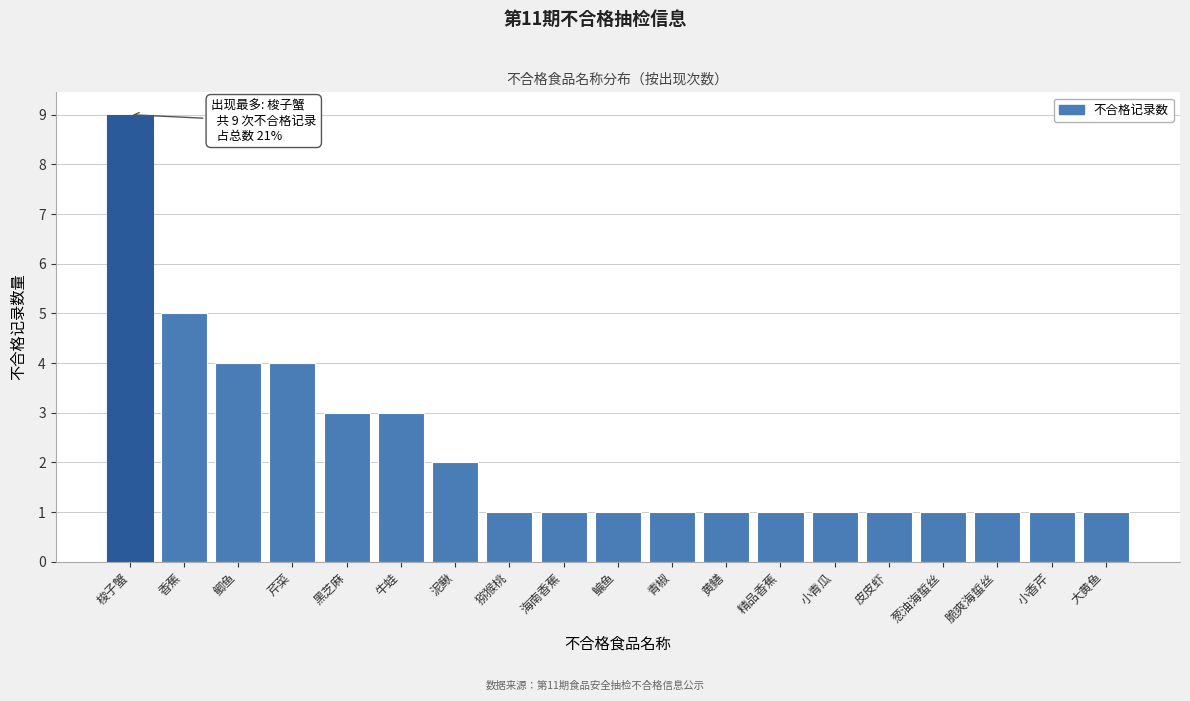

Reading left to right, what are all the values shown in this chart?

梭子蟹=9	香蕉=5	鲫鱼=4	芹菜=4	黑芝麻=3	牛蛙=3	泥鳅=2	猕猴桃=1	海南香蕉=1	鳊鱼=1	青椒=1	黄鳝=1	精品香蕉=1	小青瓜=1	皮皮虾=1	葱油海蜇丝=1	脆爽海蜇丝=1	小香芹=1	大黄鱼=1